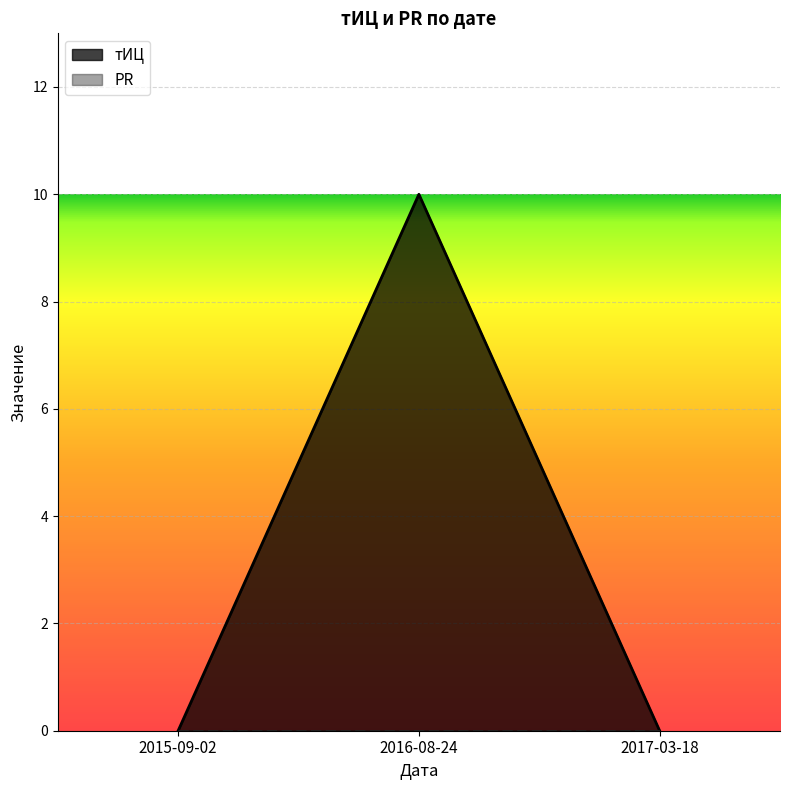

What is the label of the 1st point from the right?

2017-03-18